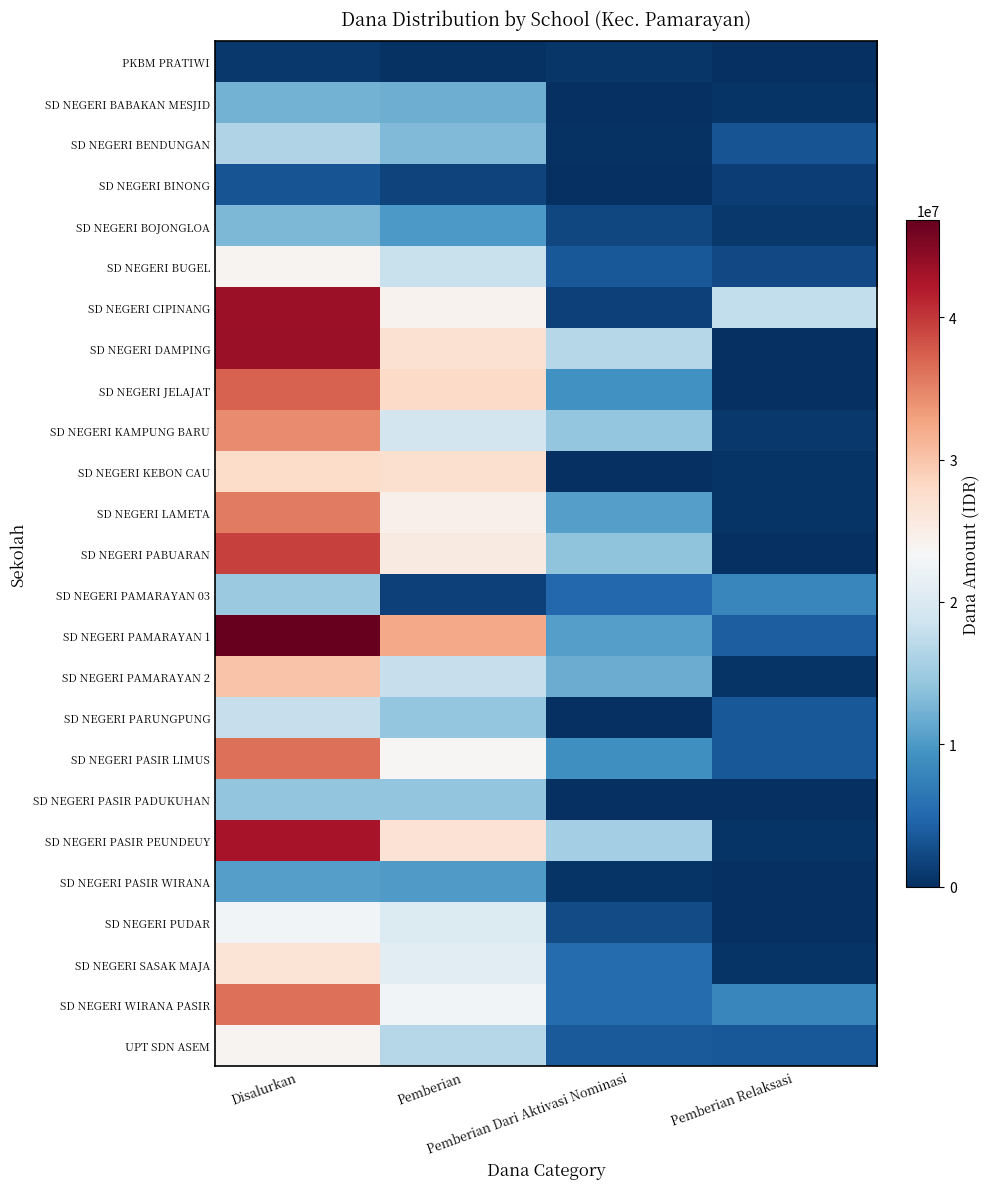

How many categories are shown in the chart?

4